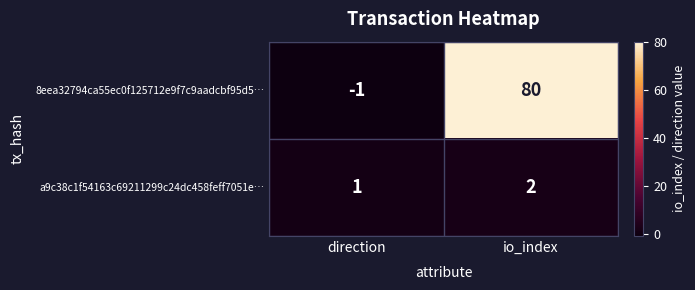

True or false: 8eea32794ca55ec0f125712e9f7c9aadcbf95d5… has a value of -1 at direction.

True